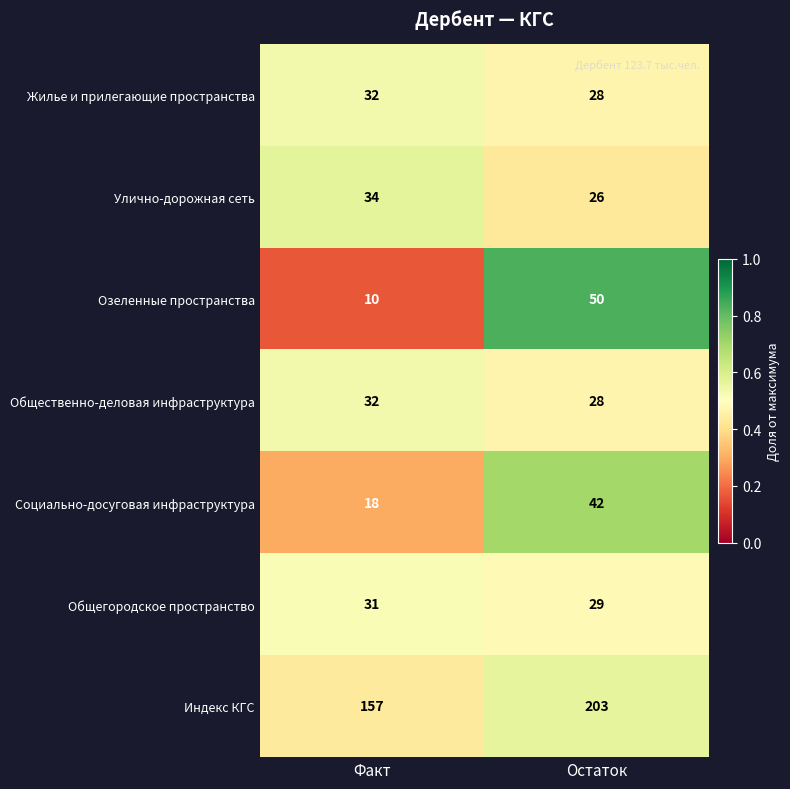

What is the sum of the Жилье и прилегающие пространства values at Факт and Остаток?

60